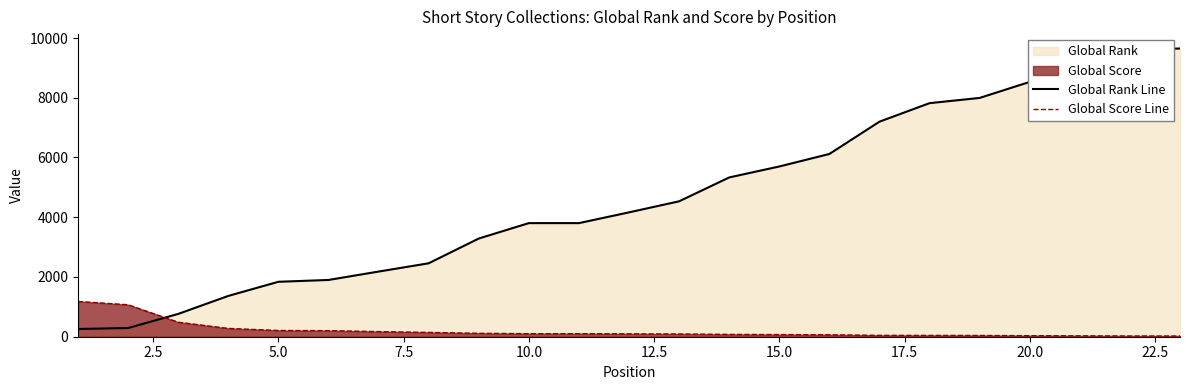

Which series has the widest spread of values?

Global Rank Line